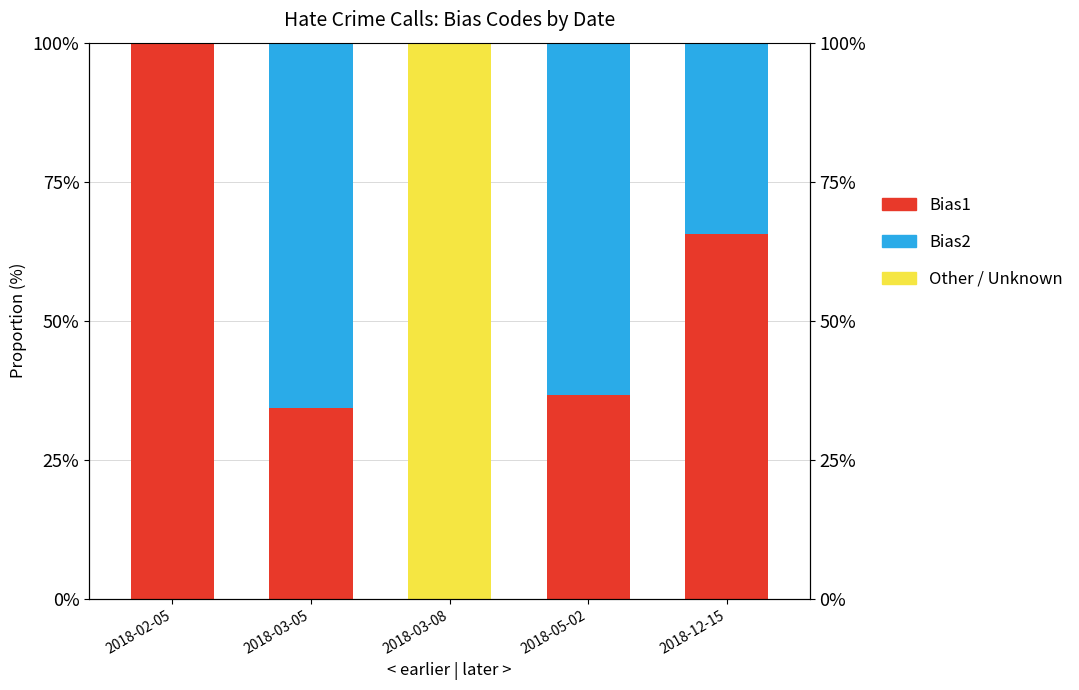

Is it true that Other / Unknown equals 139.9 at 2018-03-08?

False